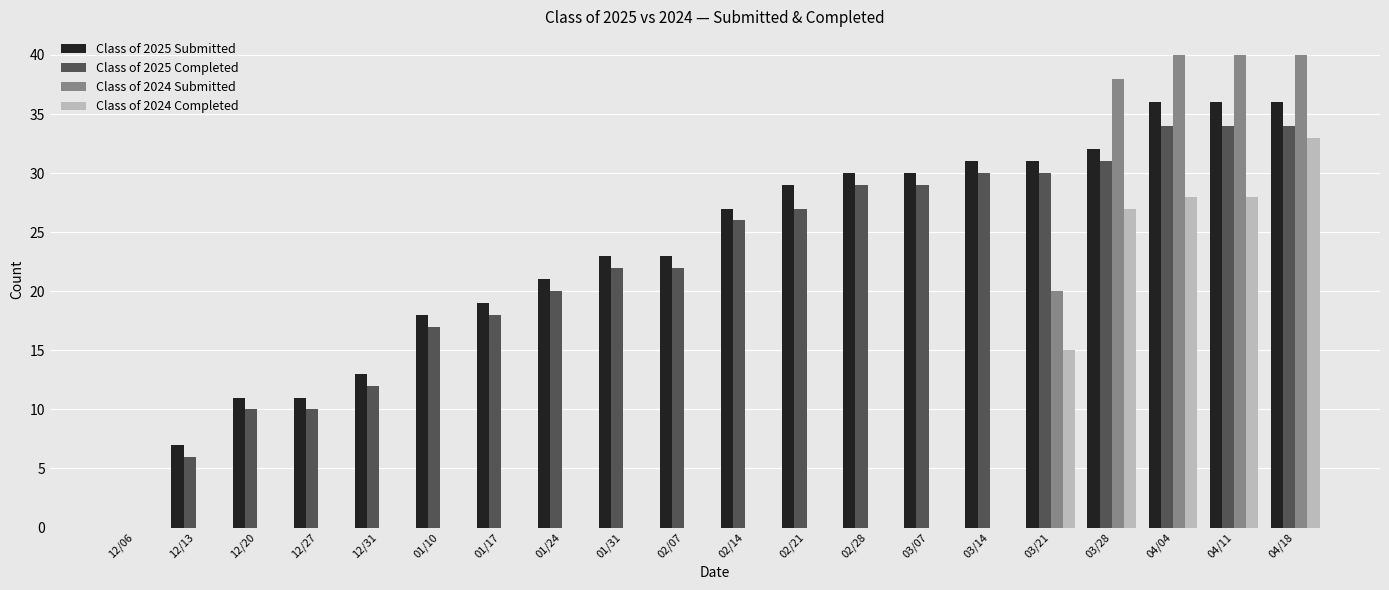

At which category is the sum across all series the highest?

04/18